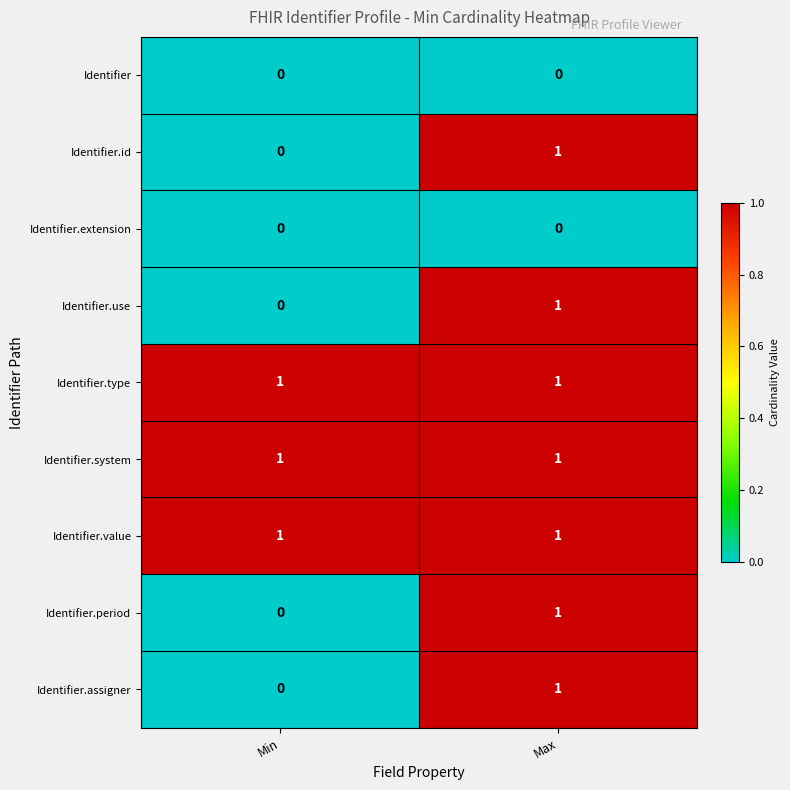

At which category is the sum across all series the highest?

Max